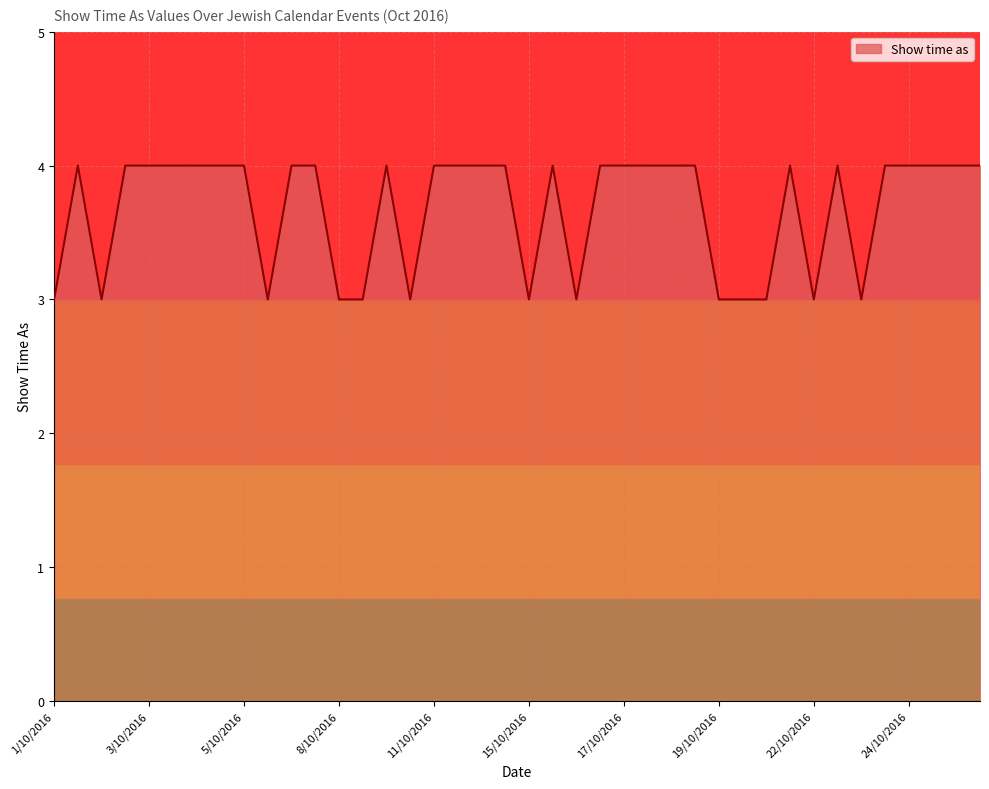

What is the maximum value shown in the chart?

4